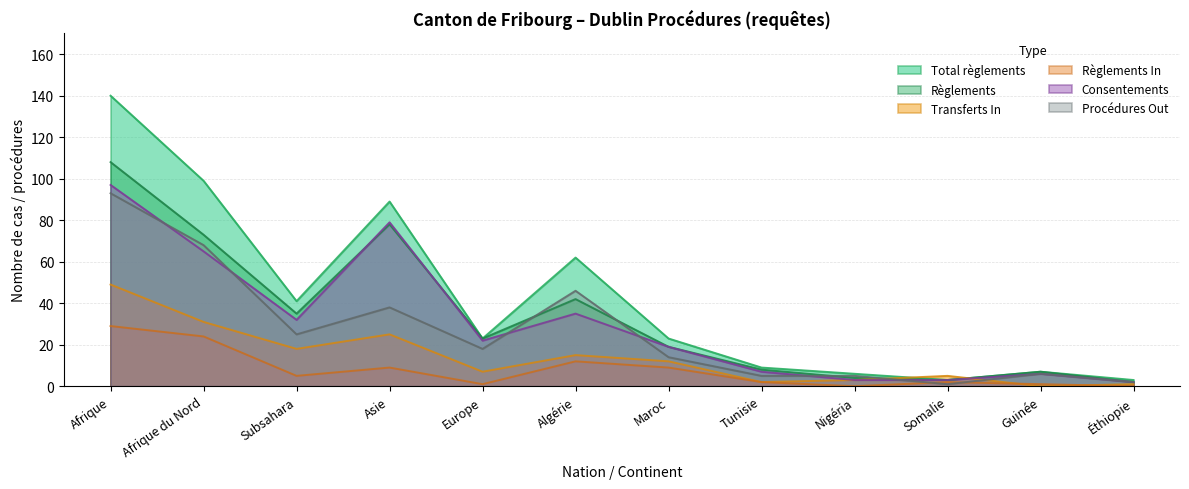

Which series has the widest spread of values?

Total règlements